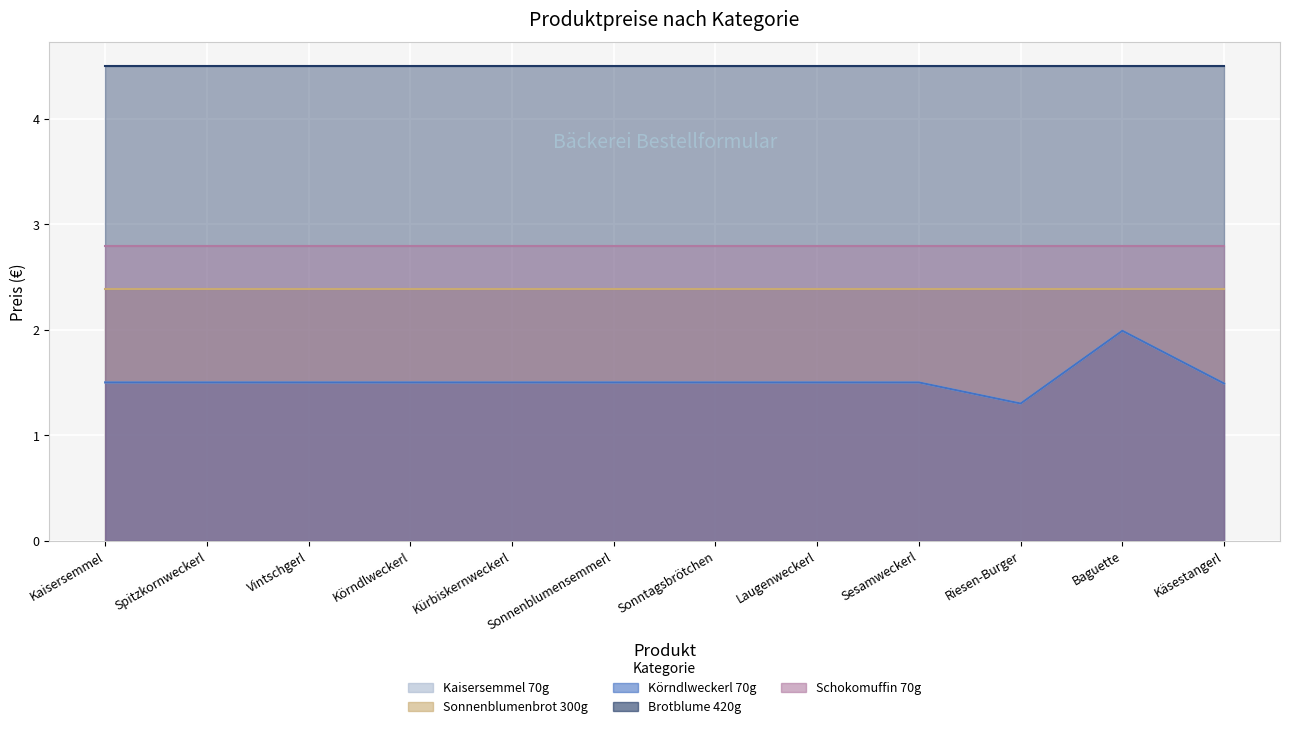

List the series in order of their peak value, lowest first.

Kaisersemmel 70g, Körndlweckerl 70g, Sonnenblumenbrot 300g, Schokomuffin 70g, Brotblume 420g